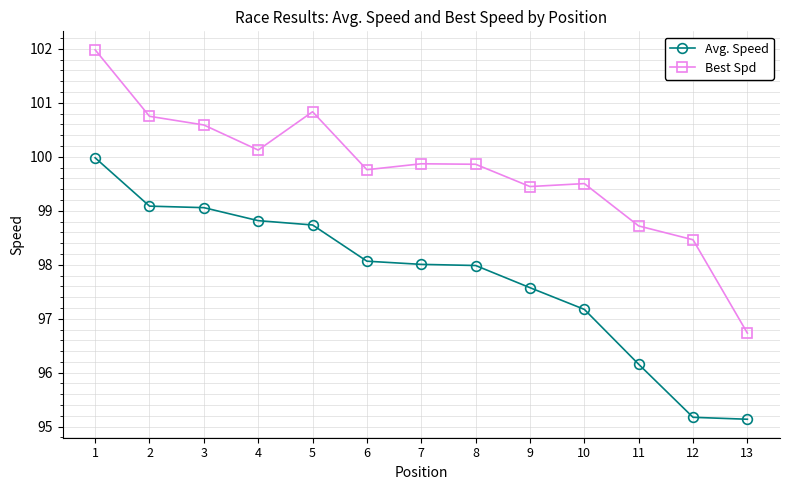

What are all the series names shown in the legend?

Avg. Speed, Best Spd